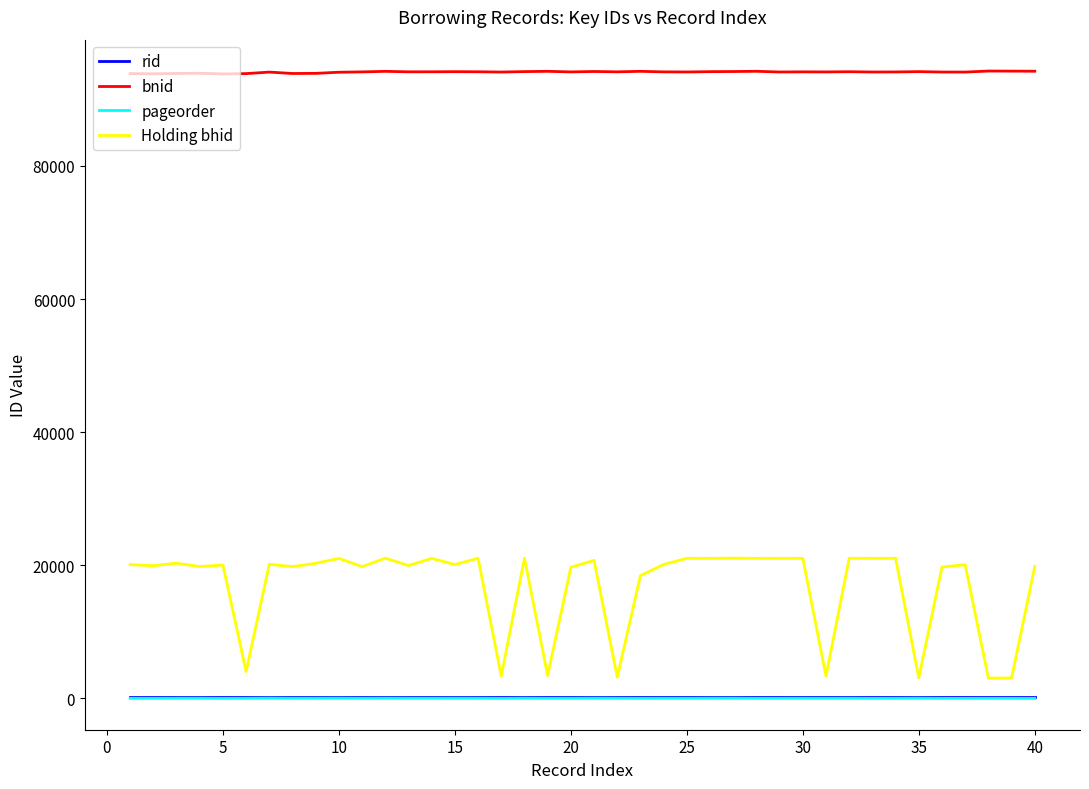

True or false: rid and bnid intersect in this chart.

False